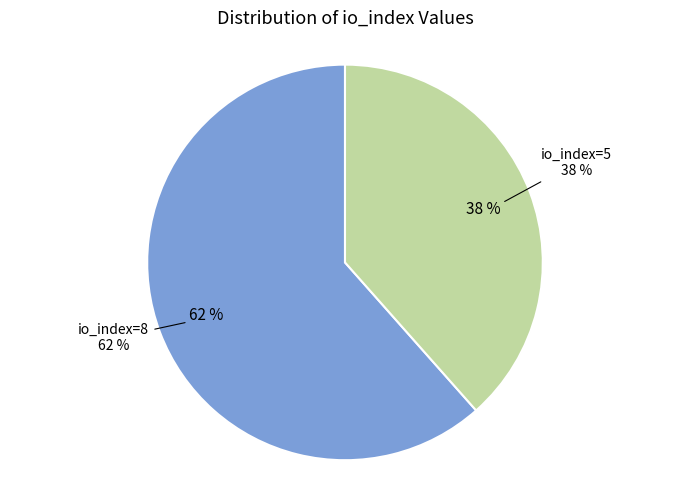

To the nearest percent, what portion does io_index=8 represent?

62%